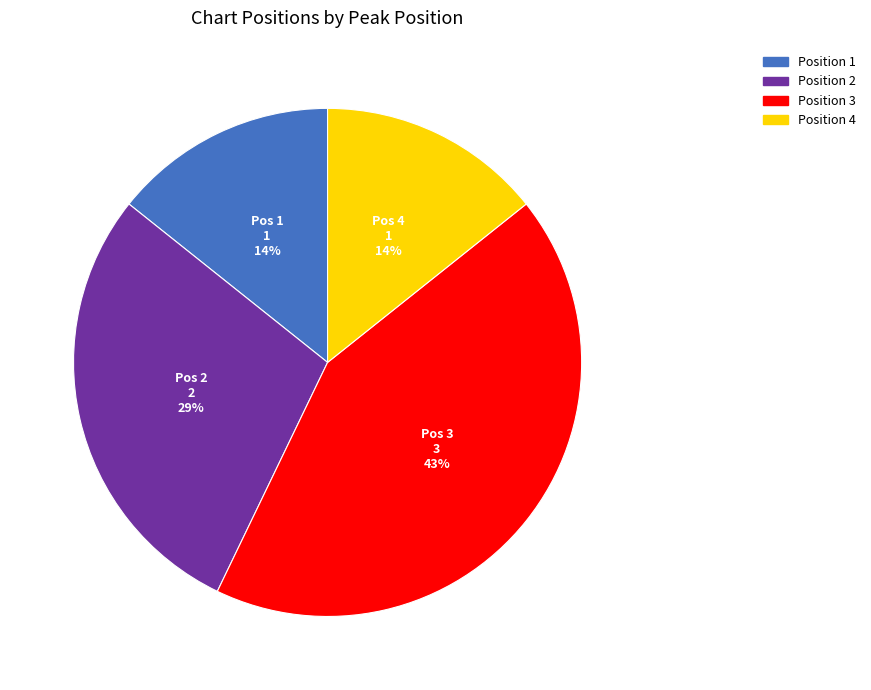

Is there a majority slice in this chart?

No